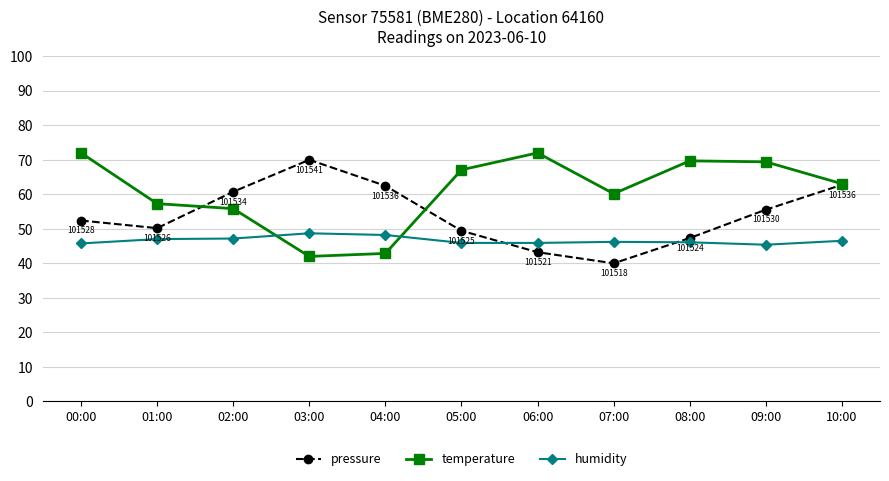

List the series in order of their overall mean, lowest first.

humidity, pressure, temperature